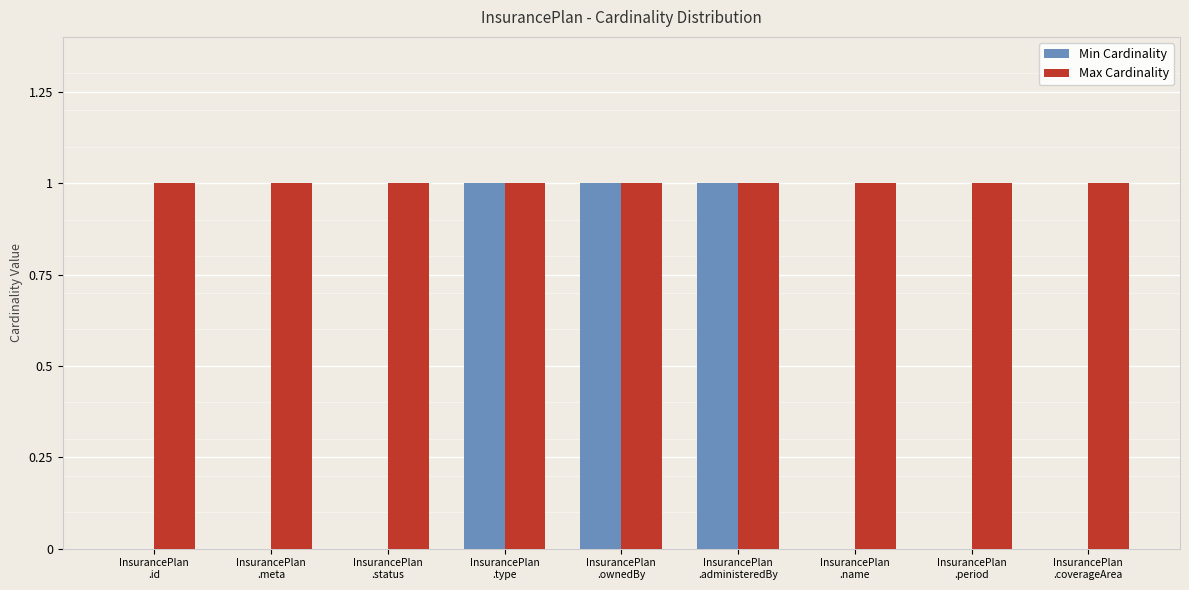

Which series has the largest total across all categories?

Max Cardinality